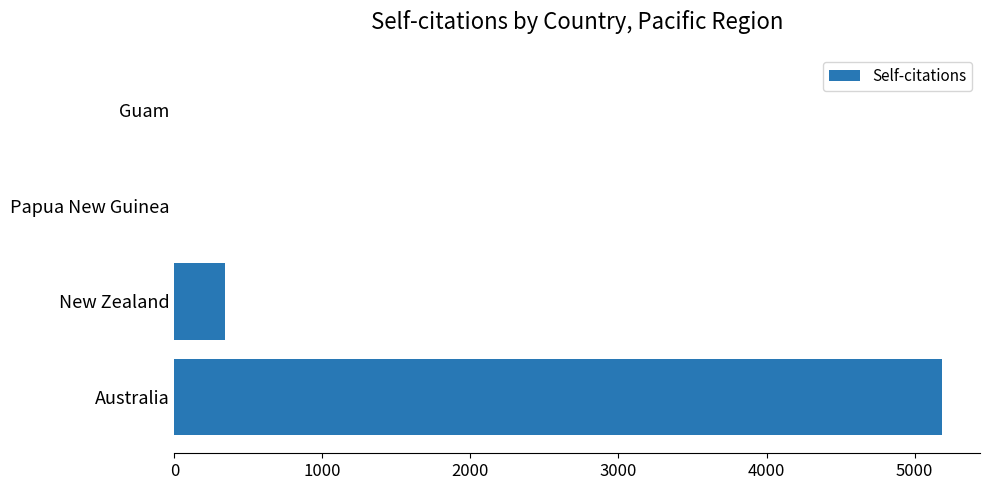

Reading bottom to top, what are all the values shown in this chart?

Australia=5183	New Zealand=342	Papua New Guinea=0	Guam=0